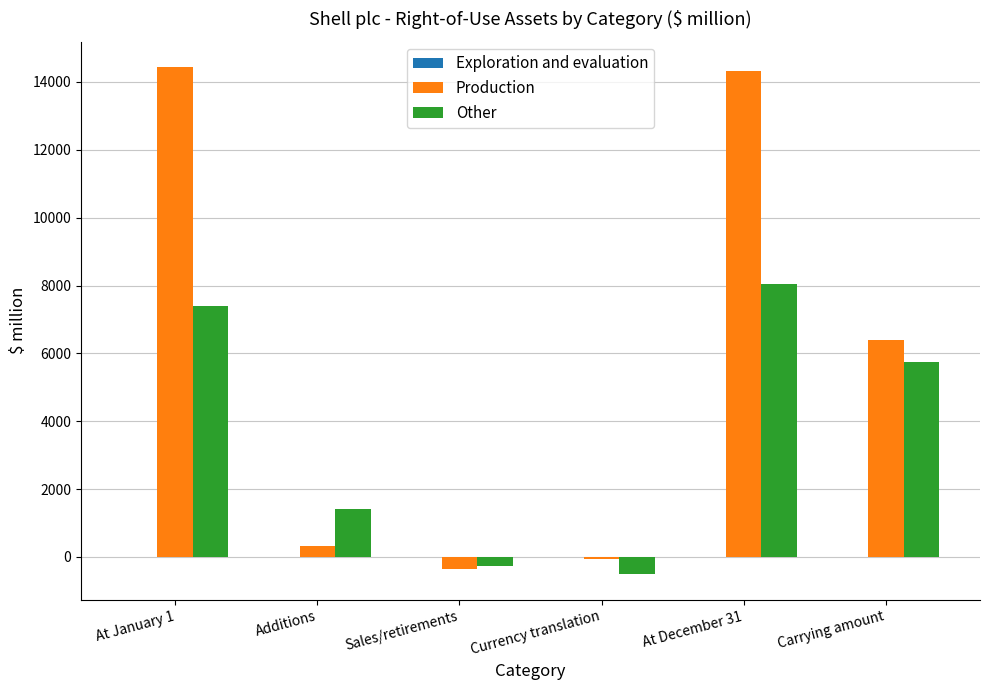

Which series changed the most between At January 1 and Currency translation?

Production